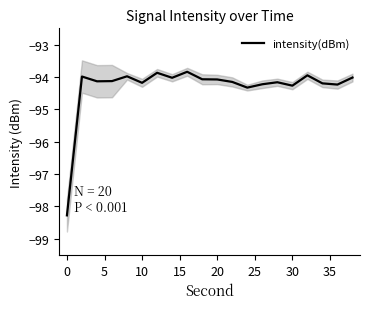

List the labels in order of value, largest first.

35, 25, 16, 15, 0, 19, 30, 40, 10, 10, 5, 11, 14, 20, 17, 13, 18, 15, 12, −5